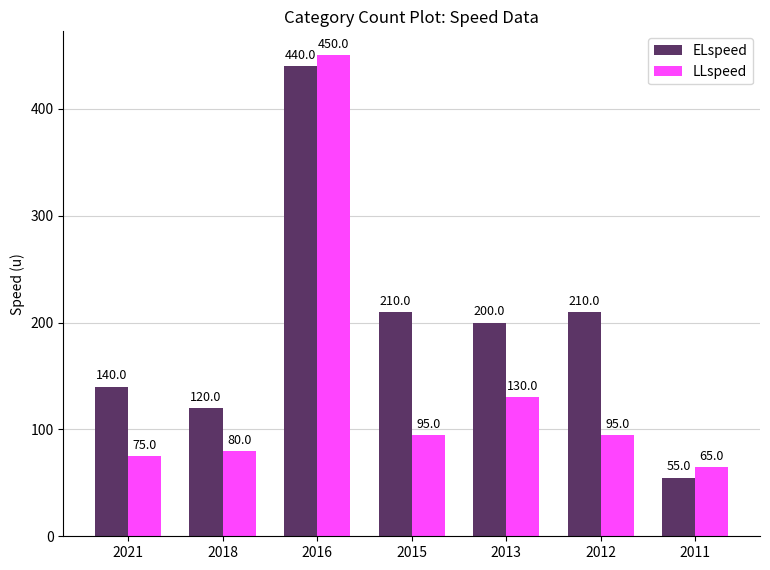

The value of ELspeed at 2018 is 120. True or false?

True